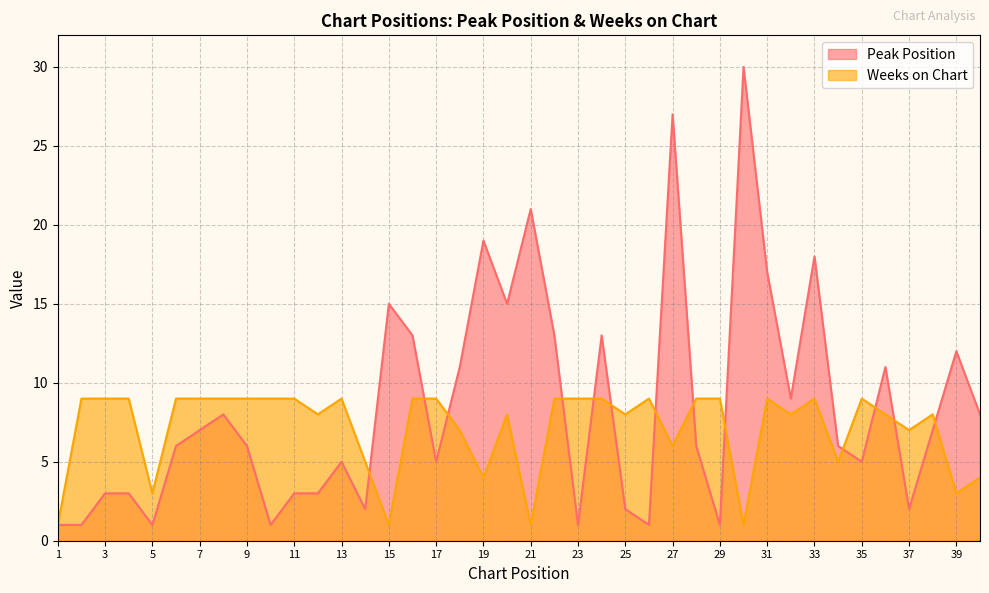

Which series has the largest total across all categories?

Peak Position